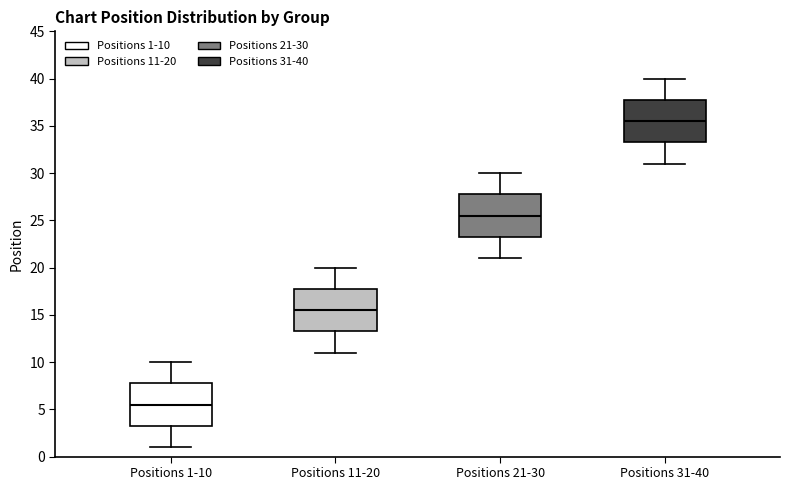

Where does the median line of the box for Positions 21-30 sit on the y-axis? The values are not printed on the chart, so give them approximately, as read against the axis.

25.5